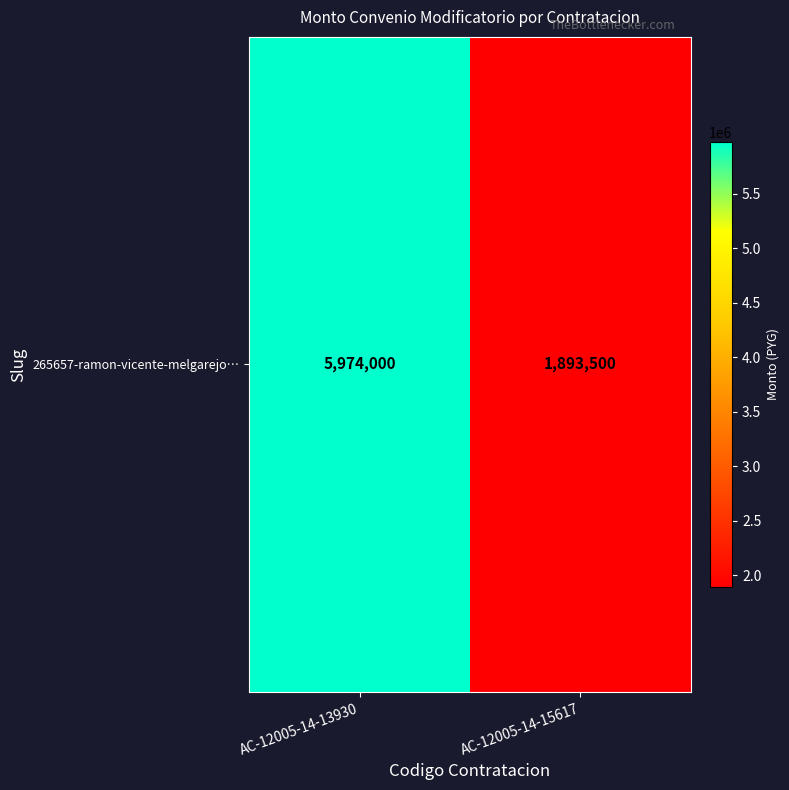

What is the difference between the maximum and minimum values?

4080500